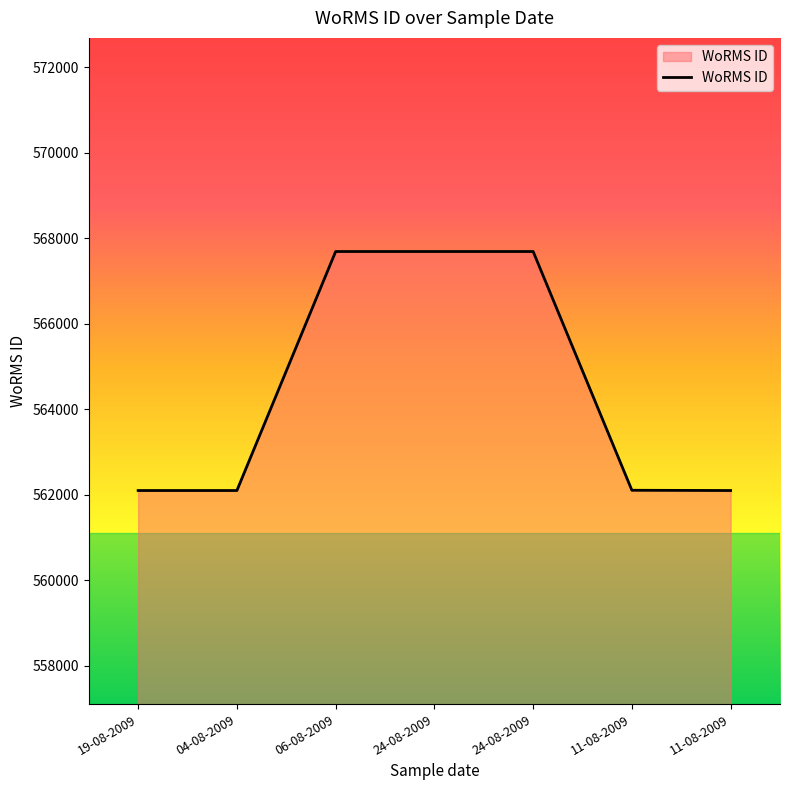

Does the chart display data point markers on the line(s)?

No